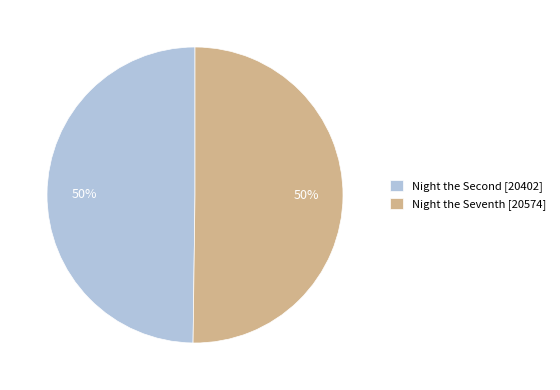

How many slices are in this pie chart?

2